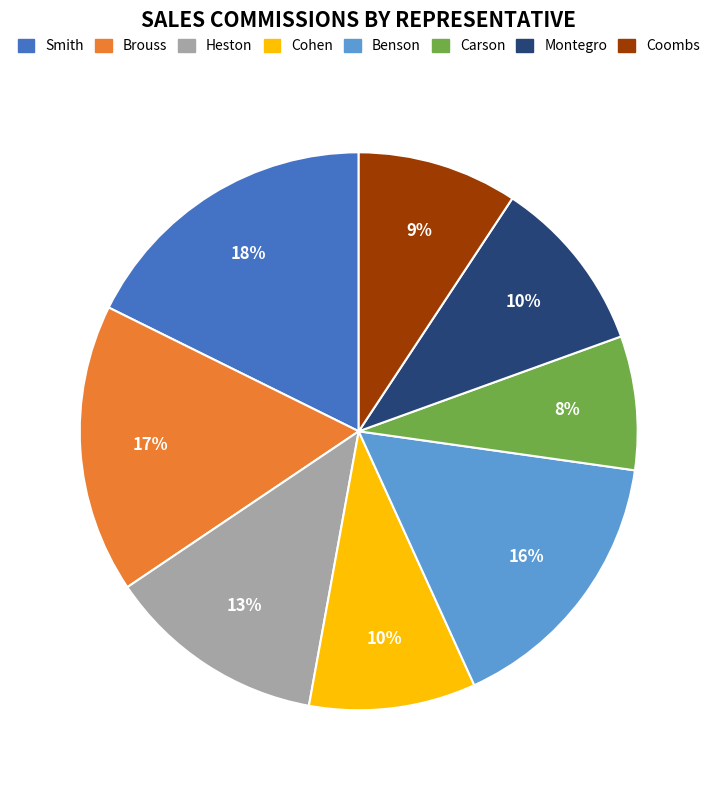

What percentage is the Carson slice, to the nearest percent?

8%